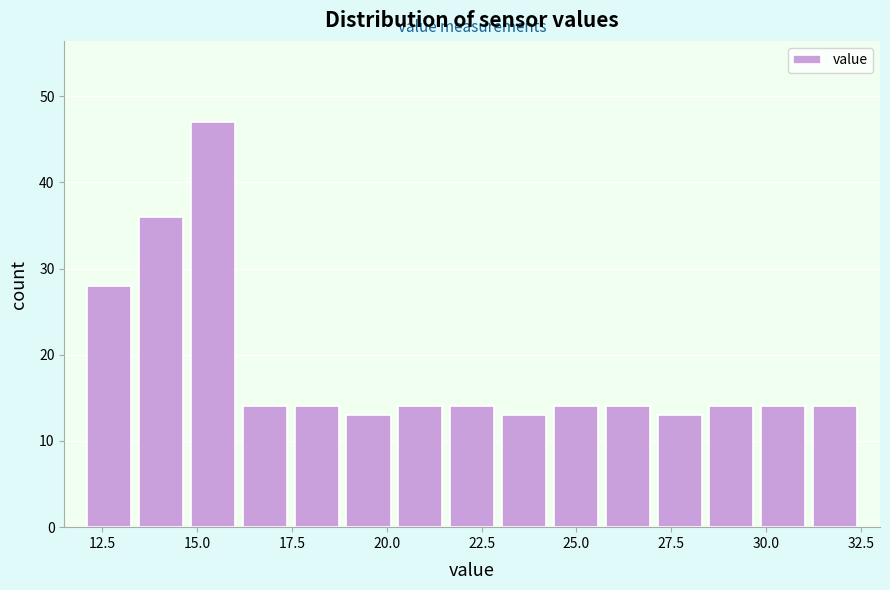

Read against the x-axis, roughly where is the centre of the tallest bar?

15.5